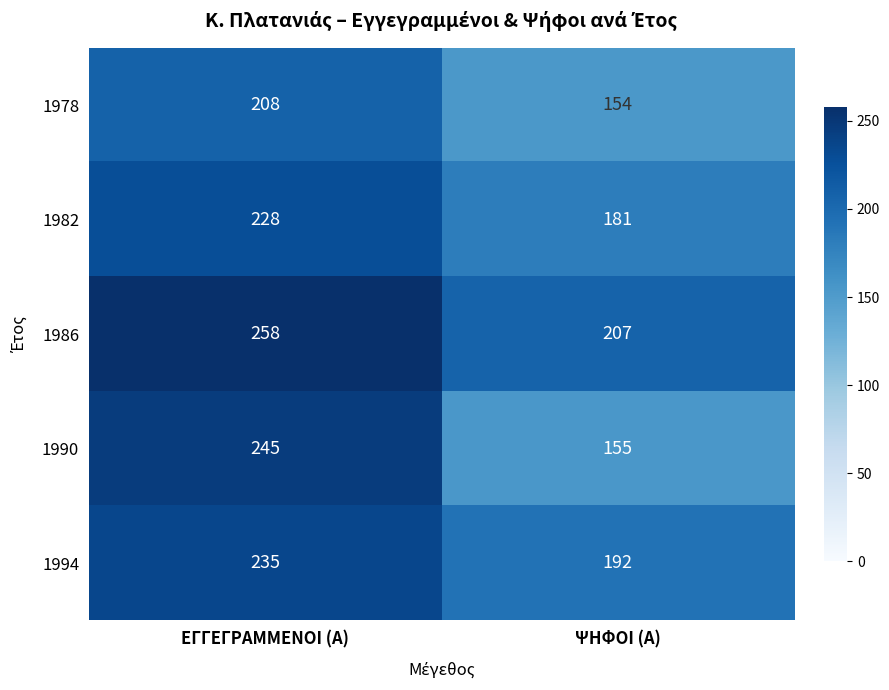

What is the sum of all 1986 values?

465